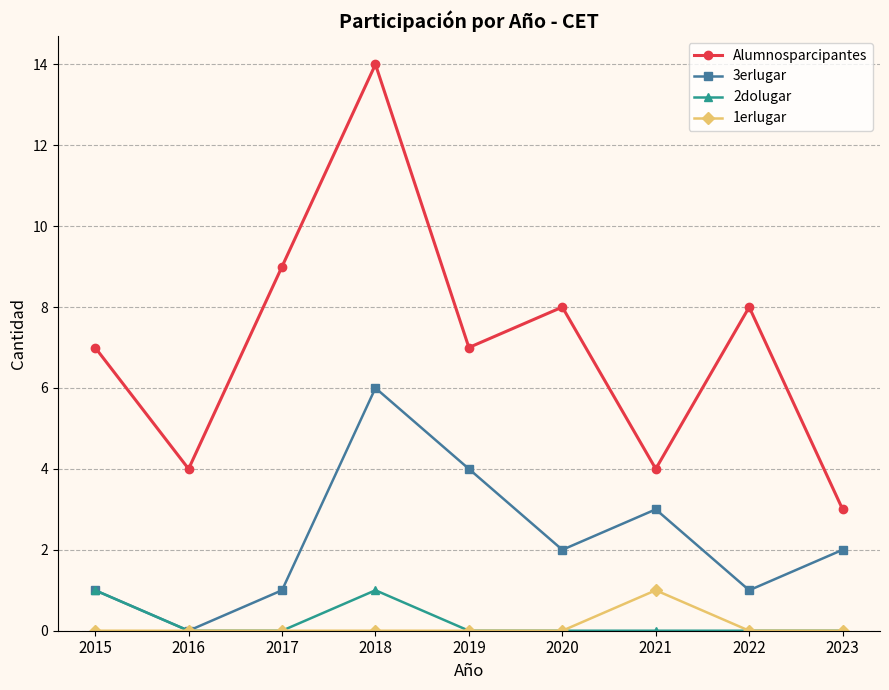

Between 2015 and 2016, which series saw the biggest shift?

Alumnosparcipantes